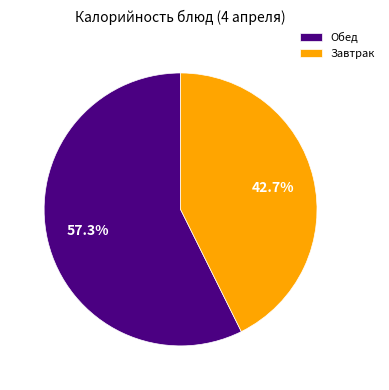

Which category has the biggest portion of the pie?

Обед